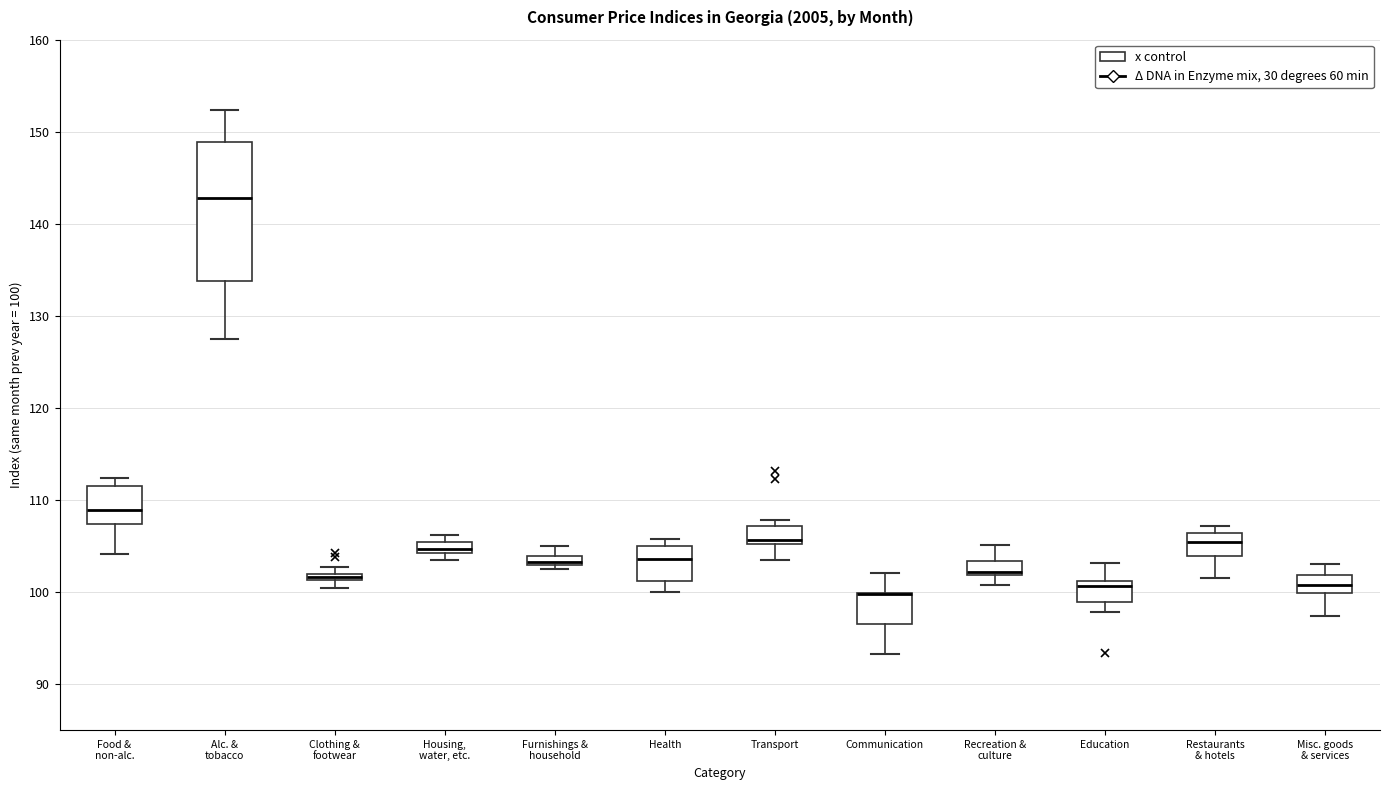

Where is the lower edge of the box for Housing, water, etc. on the y-axis? The values are not printed on the chart, so give them approximately, as read against the axis.

104